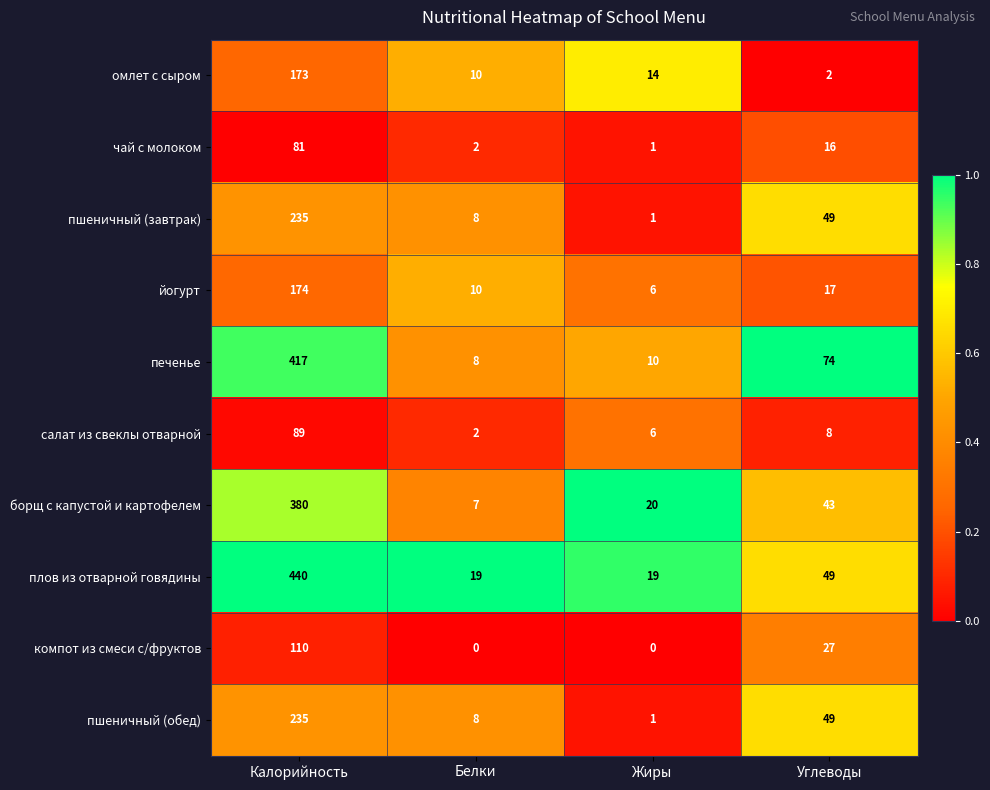

Which series has the largest total across all categories?

плов из отварной говядины